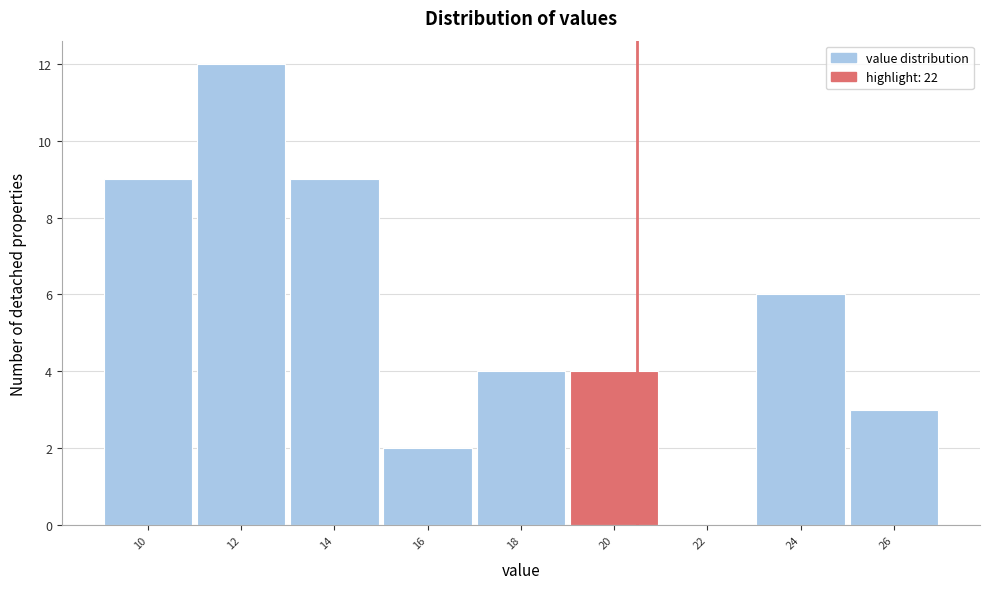

Reading left to right, extract all data points from this chart.

10=9	12=12	14=9	16=2	18=4	20=4	22=0	24=6	26=3